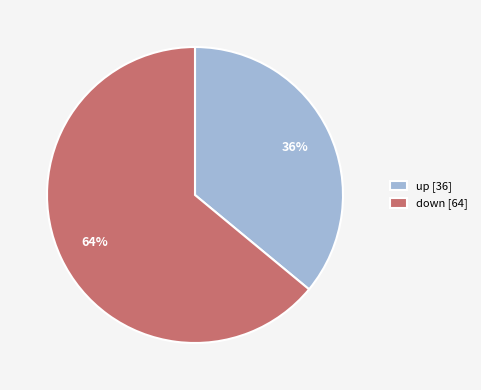

Approximately how many times larger is the value at down compared to up?

1.8